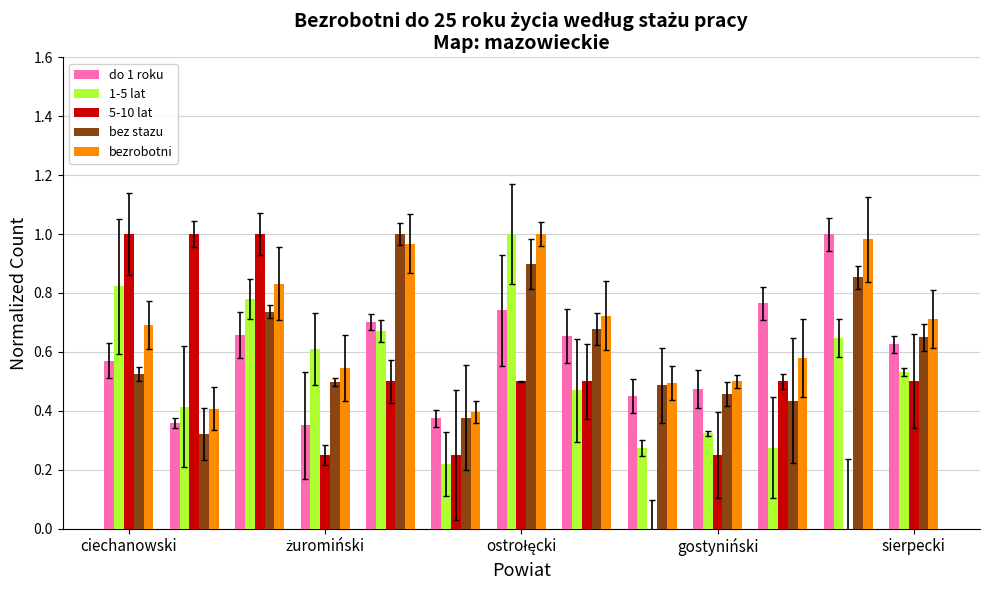

Which series has the largest total across all categories?

bezrobotni